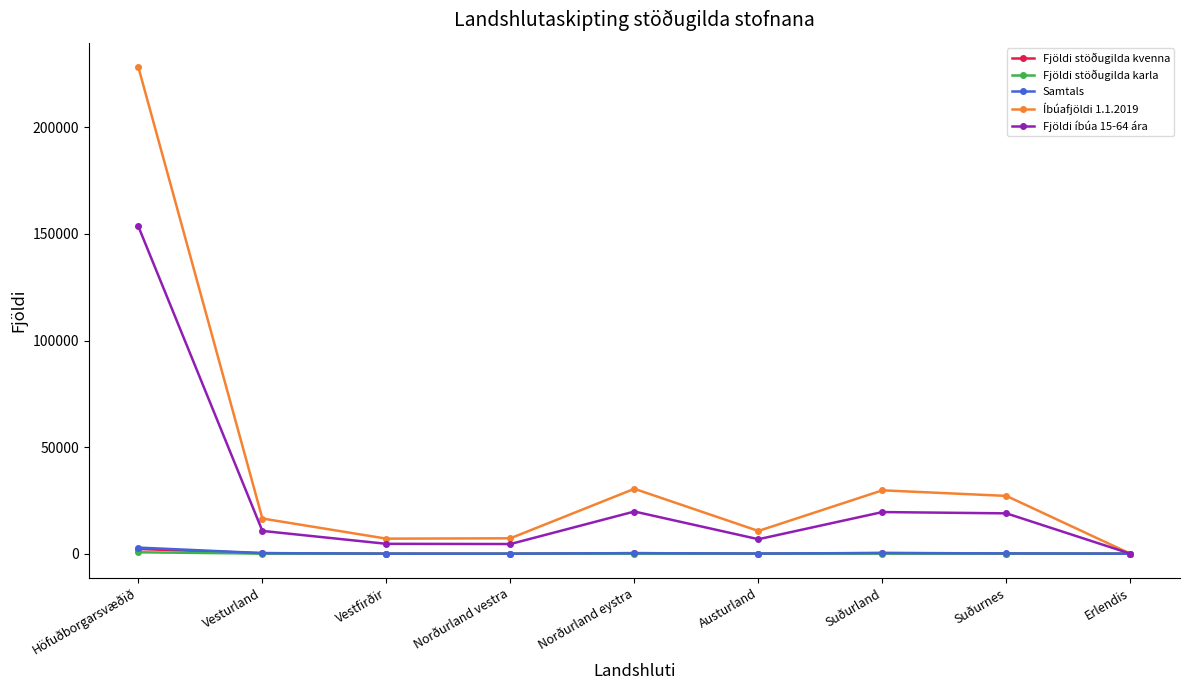

Is it true that Fjöldi íbúa 15-64 ára equals 34392.7 at Suðurland?

False